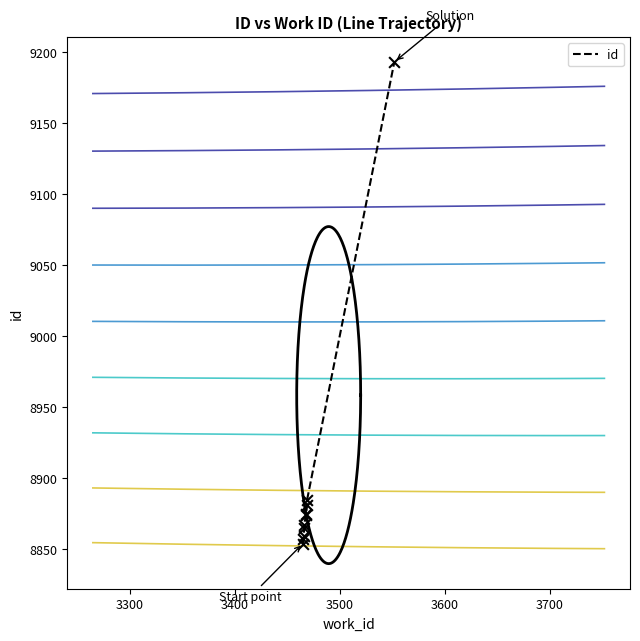

What is the change in value from 3300 to 3700?

+17